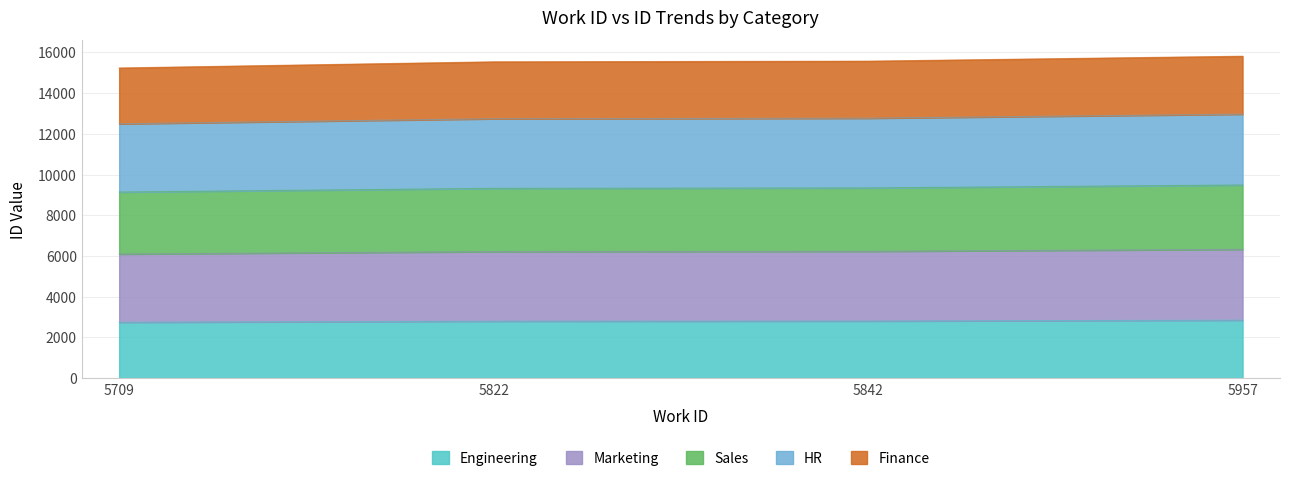

What is the minimum value for id?

2742.3